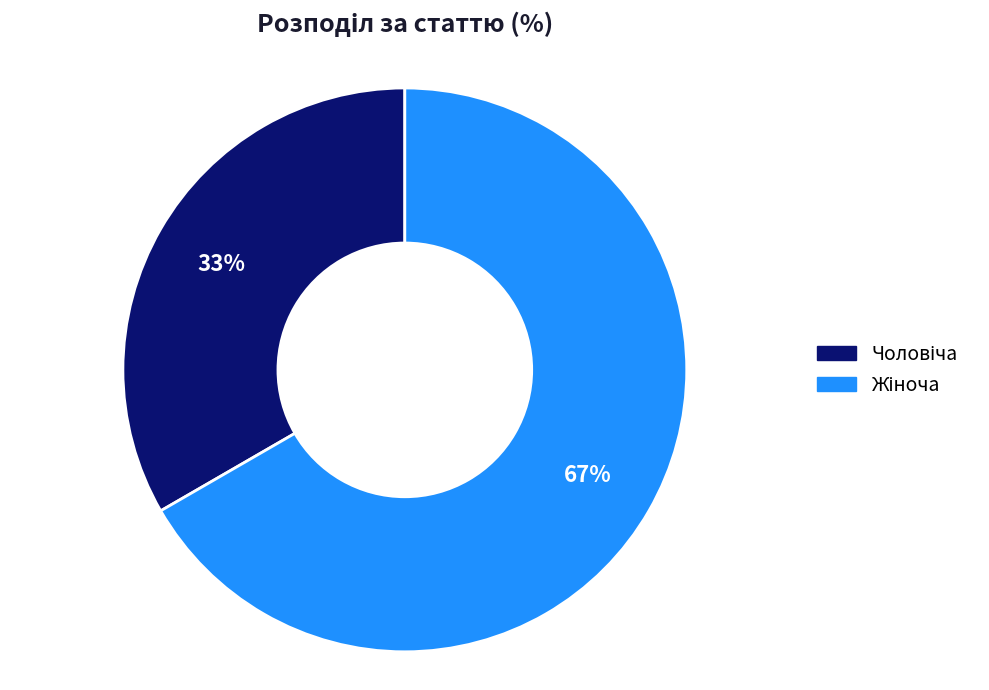

To the nearest percent, what is the average slice percentage?

50%